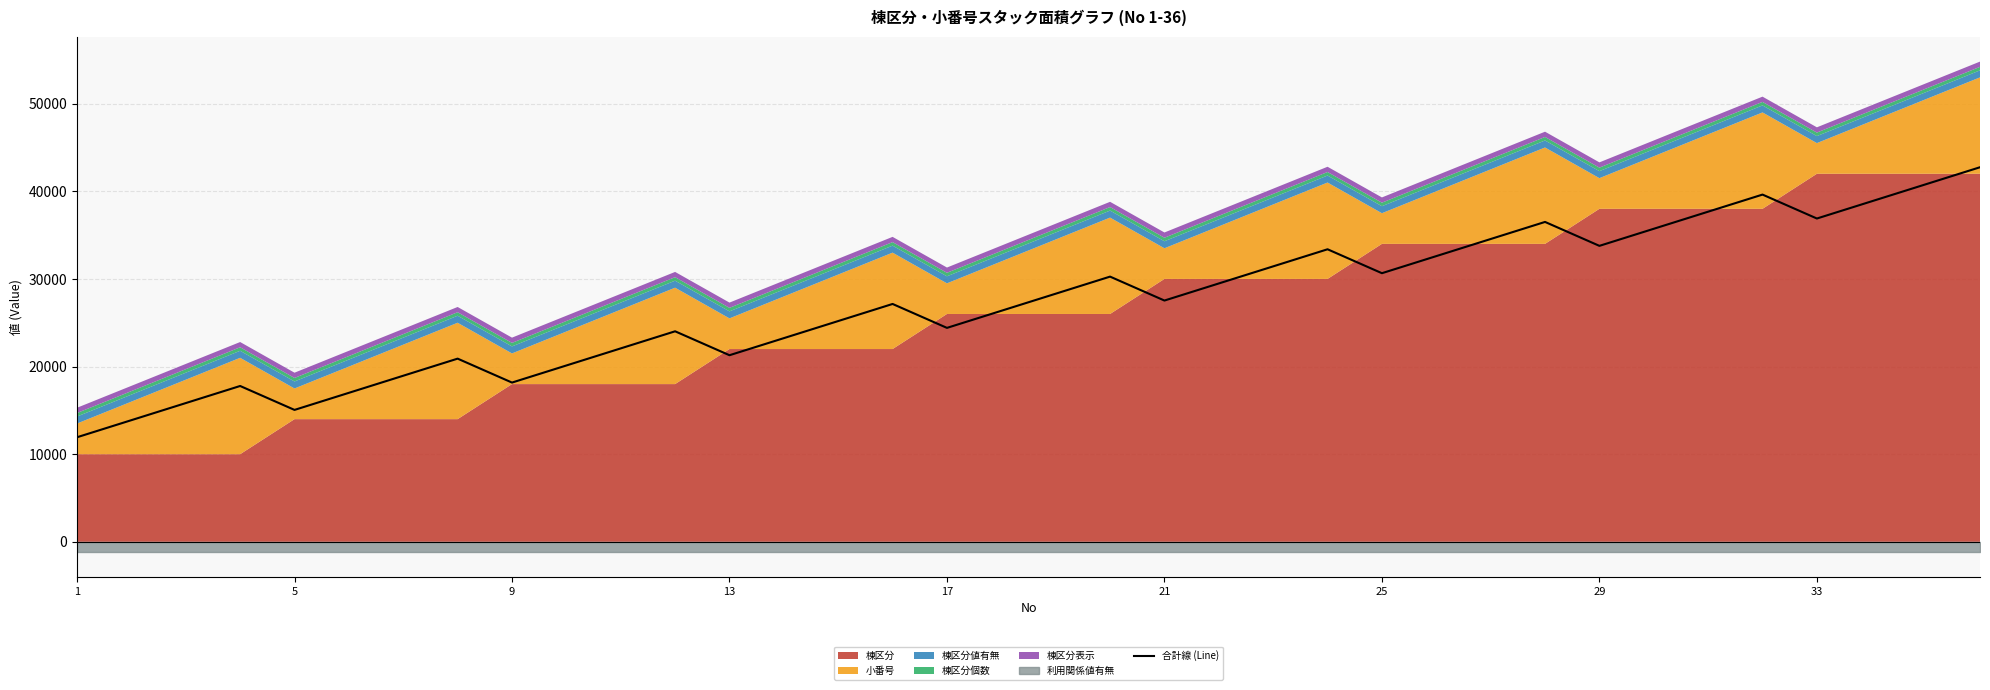

What is the difference between the second highest and minimum values?

28860